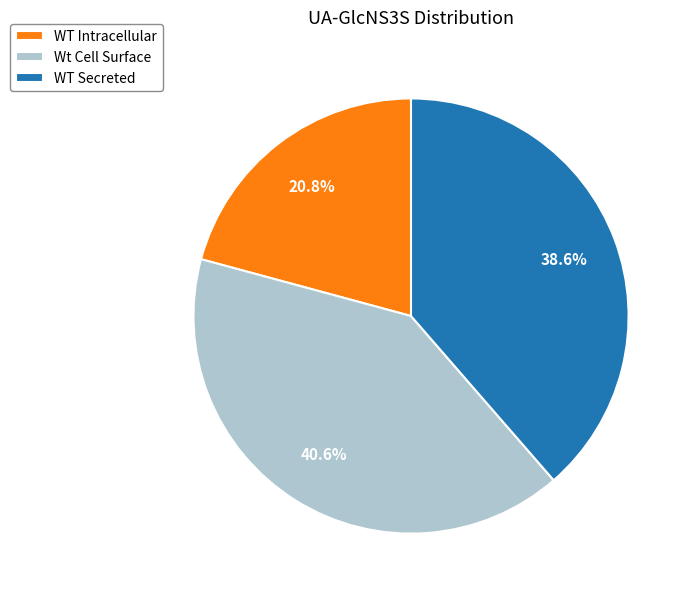

To the nearest percent, what is the difference between the largest and smallest slice percentages?

20%